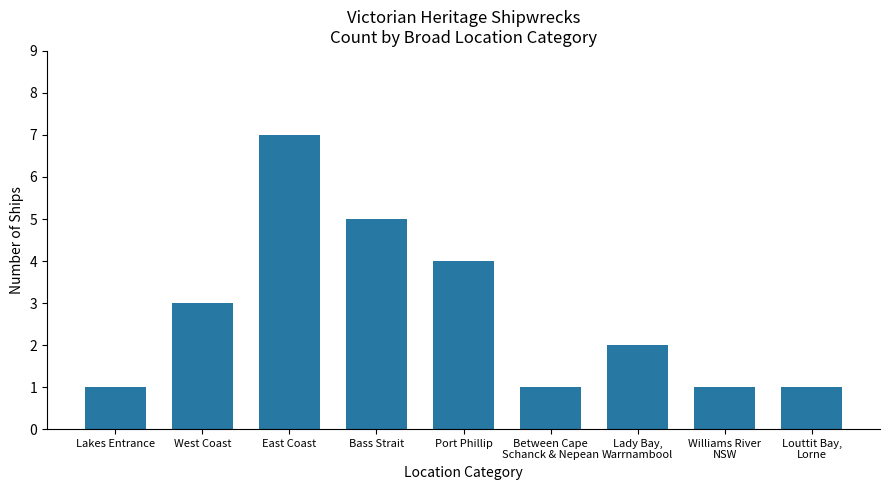

Reading left to right, transcribe all the data shown in this chart.

Lakes Entrance=1	West Coast=3	East Coast=7	Bass Strait=5	Port Phillip=4	Between Cape
Schanck & Nepean=1	Lady Bay,
Warrnambool=2	Williams River
NSW=1	Louttit Bay,
Lorne=1